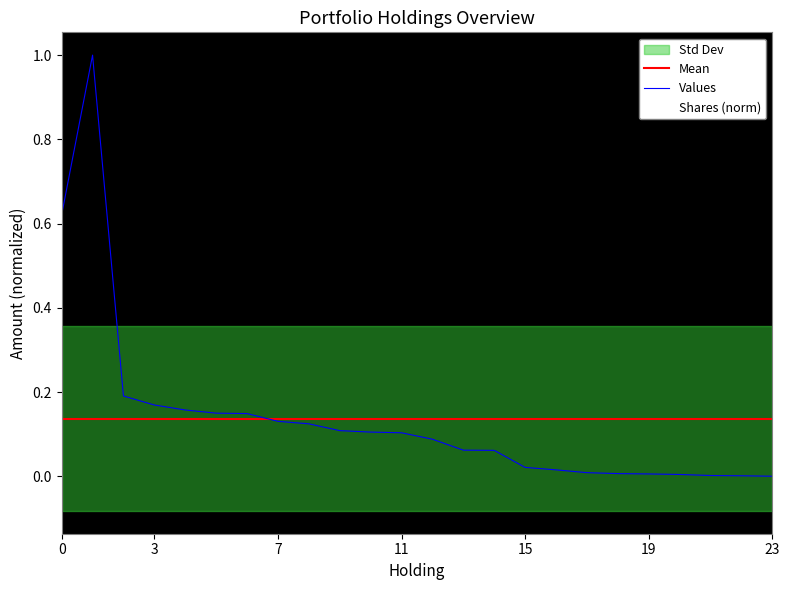

Which series changed the most between 7 and 13?

Values